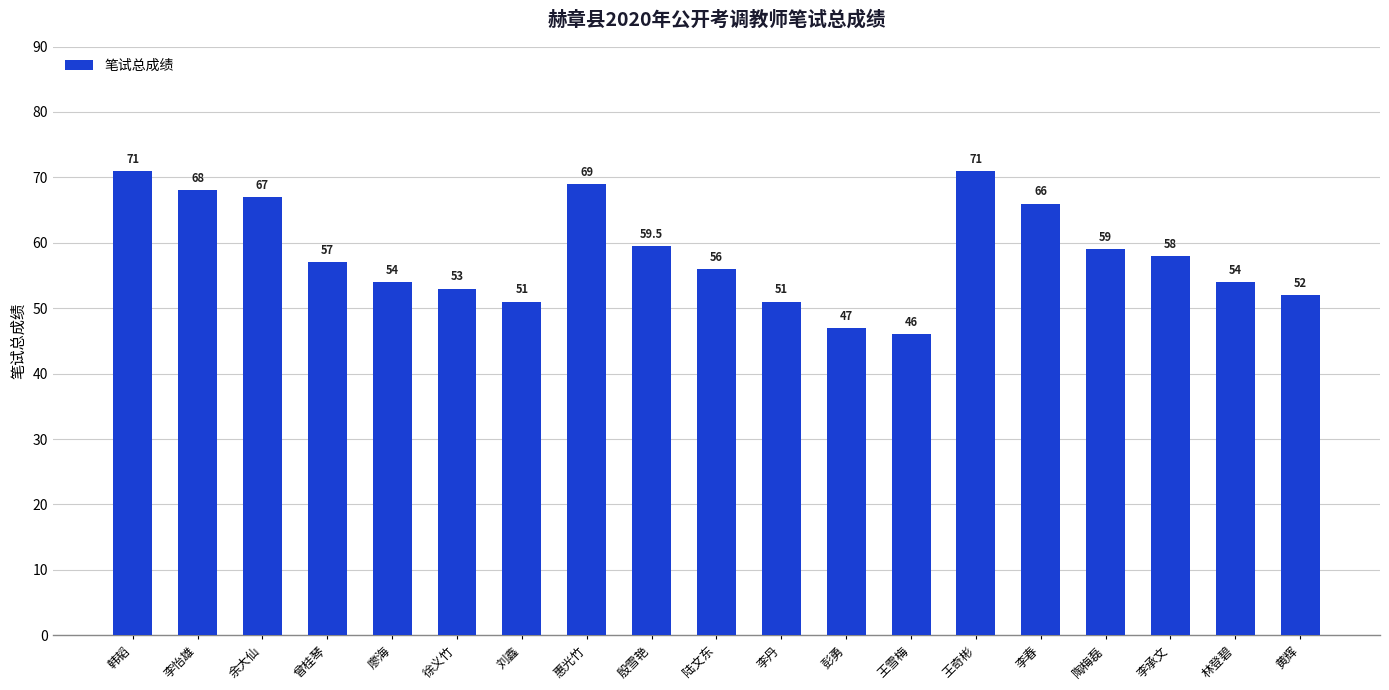

What is the maximum value shown in the chart?

71.0